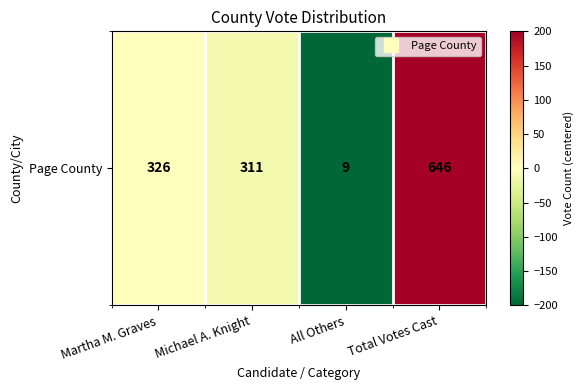

Between Michael A. Knight and Total Votes Cast, which is larger?

Total Votes Cast